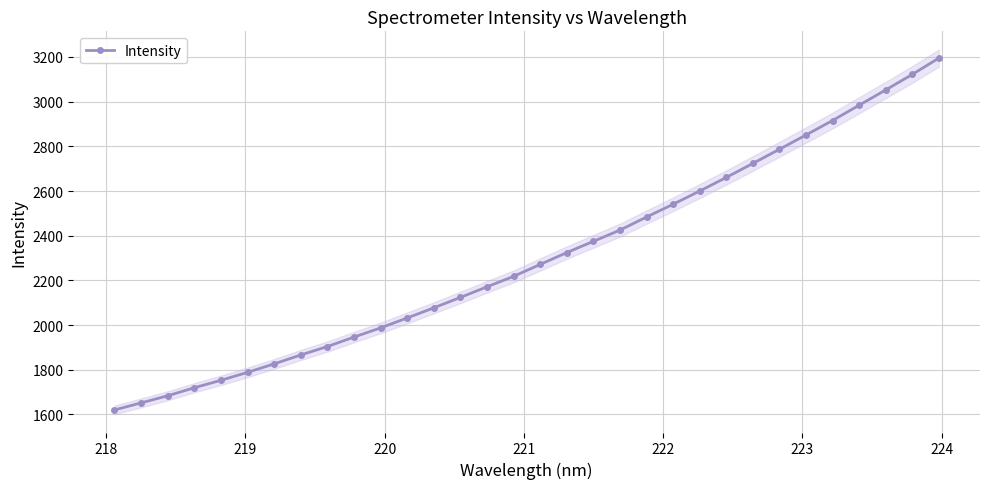

What is the value of the Intensity point at the 17th from the left?

2271.3